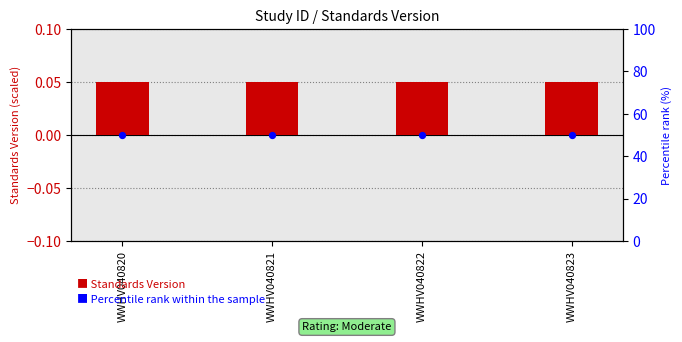

Which series contains the lowest Y value?

Standards Version